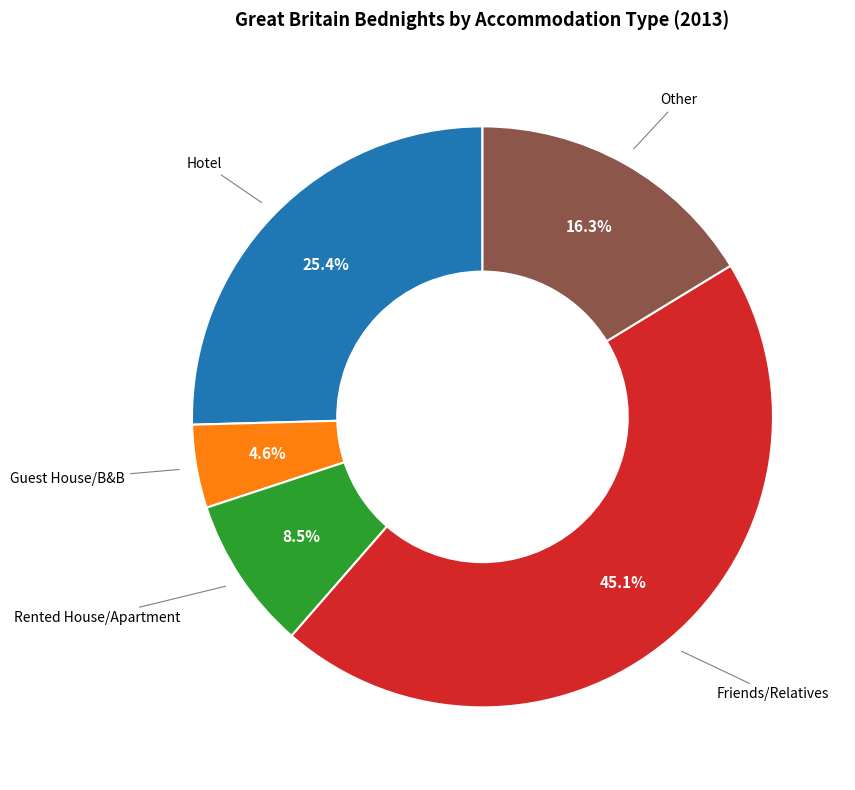

What percentage is NOT represented by Rented House/Apartment?

91.5%